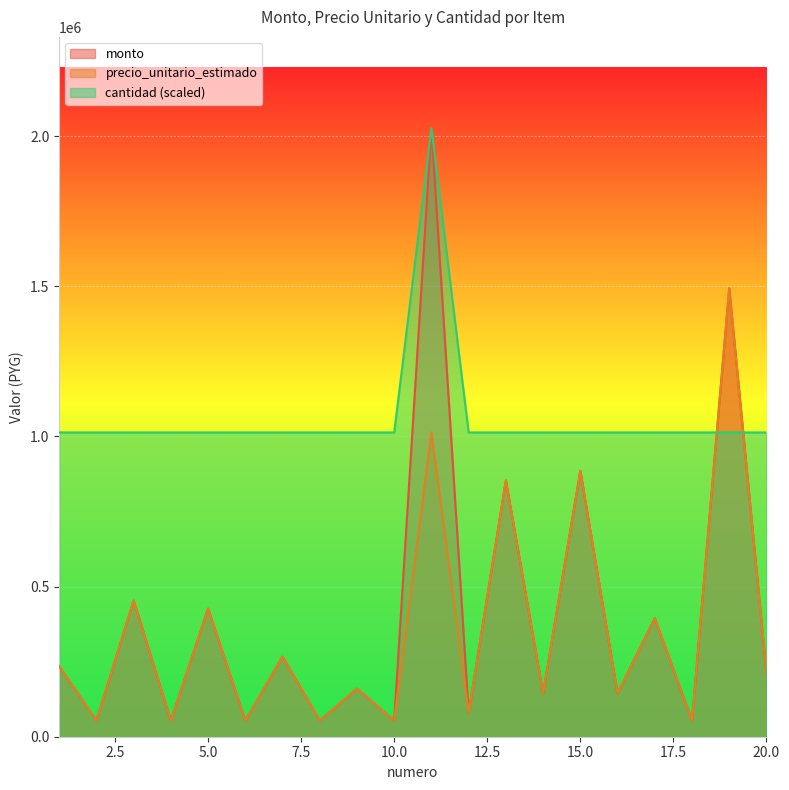

How many lines are shown in the chart?

3